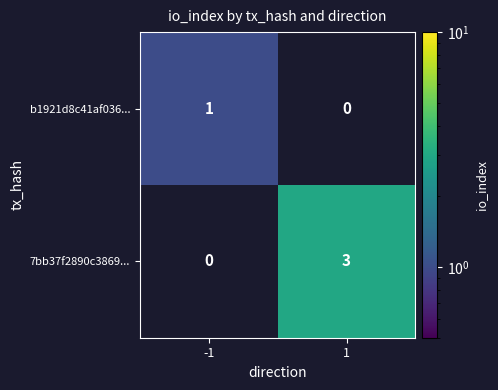

At how many categories does at least one series exceed 2?

1